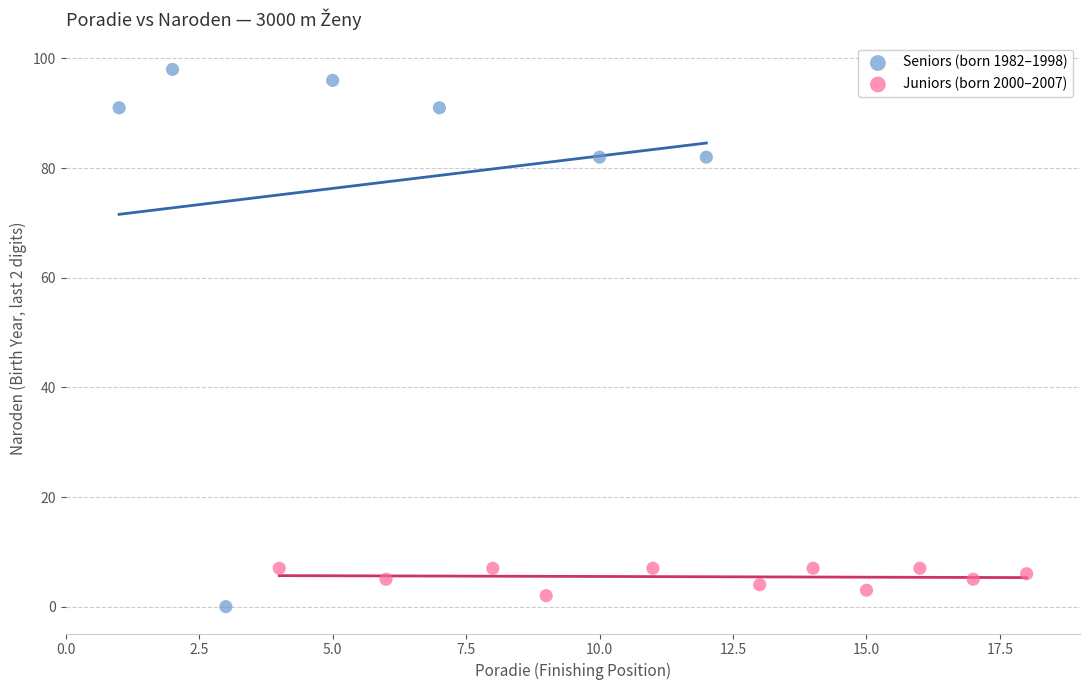

What are all the series names shown in the legend?

Seniors (born 1982–1998), Juniors (born 2000–2007)